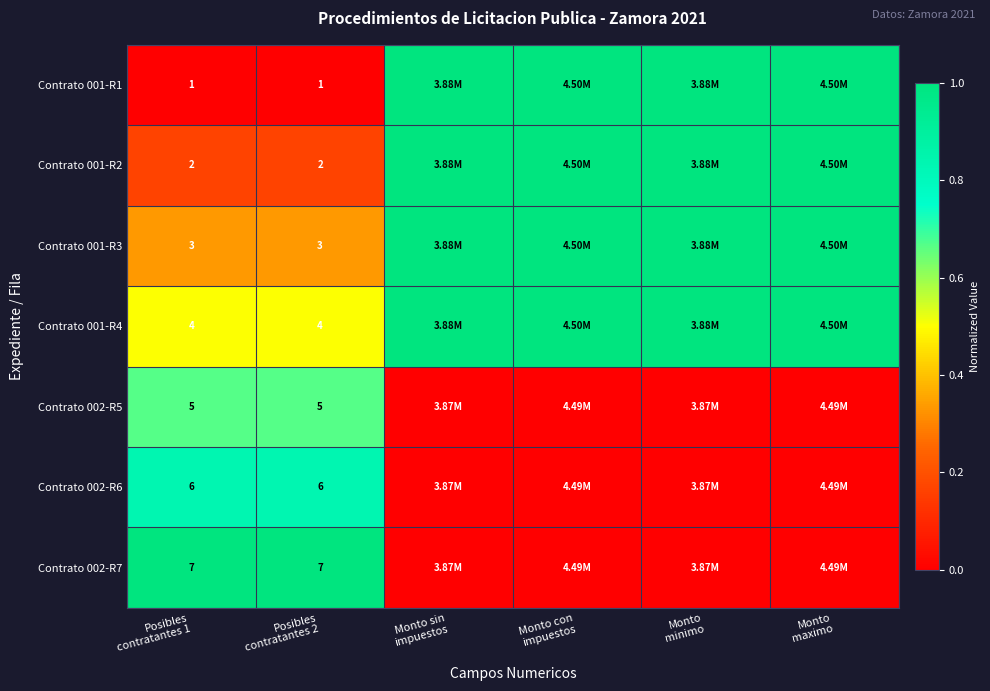

How many data points does each series have?

6